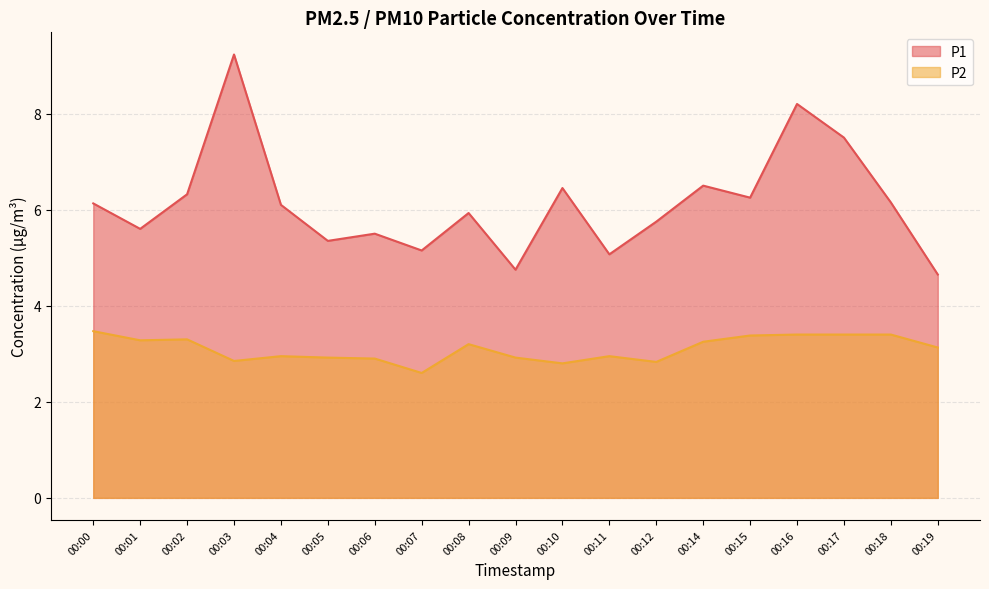

Reading right to left, list all the values displayed in this chart.

P1: 4.7	6.2	7.5	8.2	6.2	6.5	5.8	5.1	6.5	4.8	5.9	5.2	5.5	5.3	6.1	9.2	6.3	5.6	6.1
P2: 3.1	3.4	3.4	3.4	3.4	3.2	2.8	3.0	2.8	2.9	3.2	2.6	2.9	2.9	3.0	2.9	3.3	3.3	3.5